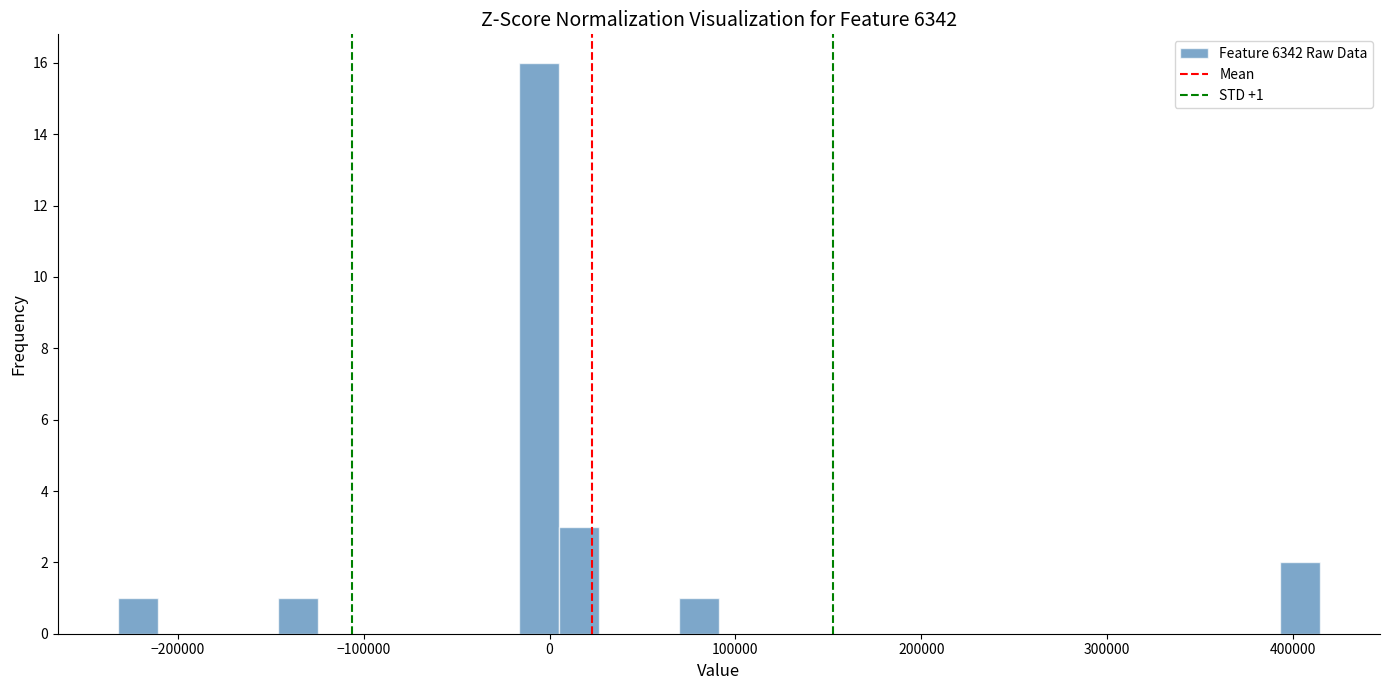

Read against the x-axis, roughly where is the centre of the tallest bar?

-10000